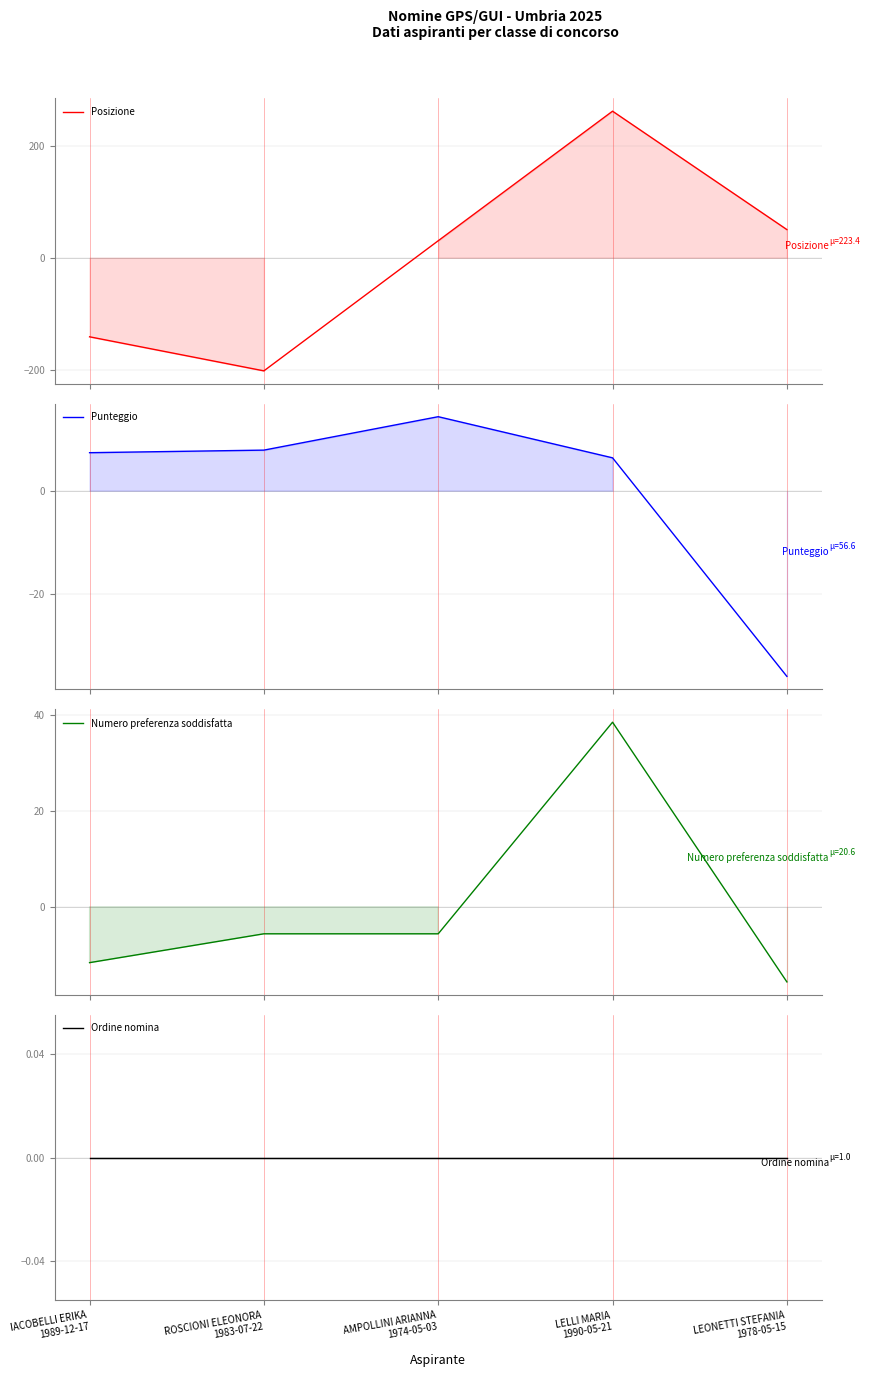

At which label does Posizione reach its peak?

LELLI MARIA
1990-05-21